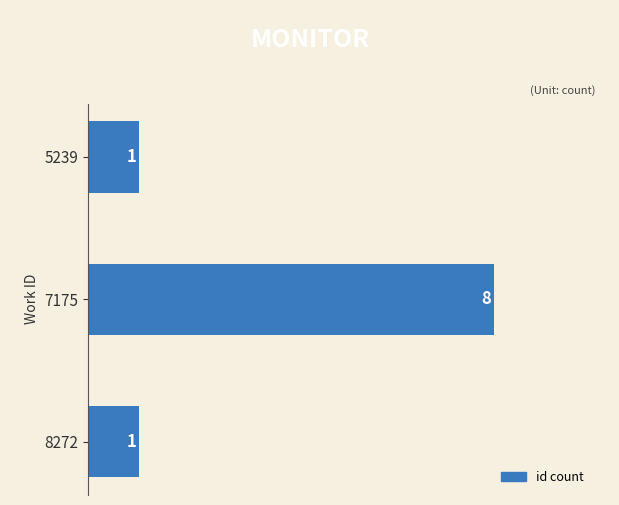

Reading top to bottom, list all the values displayed in this chart.

1	8	1